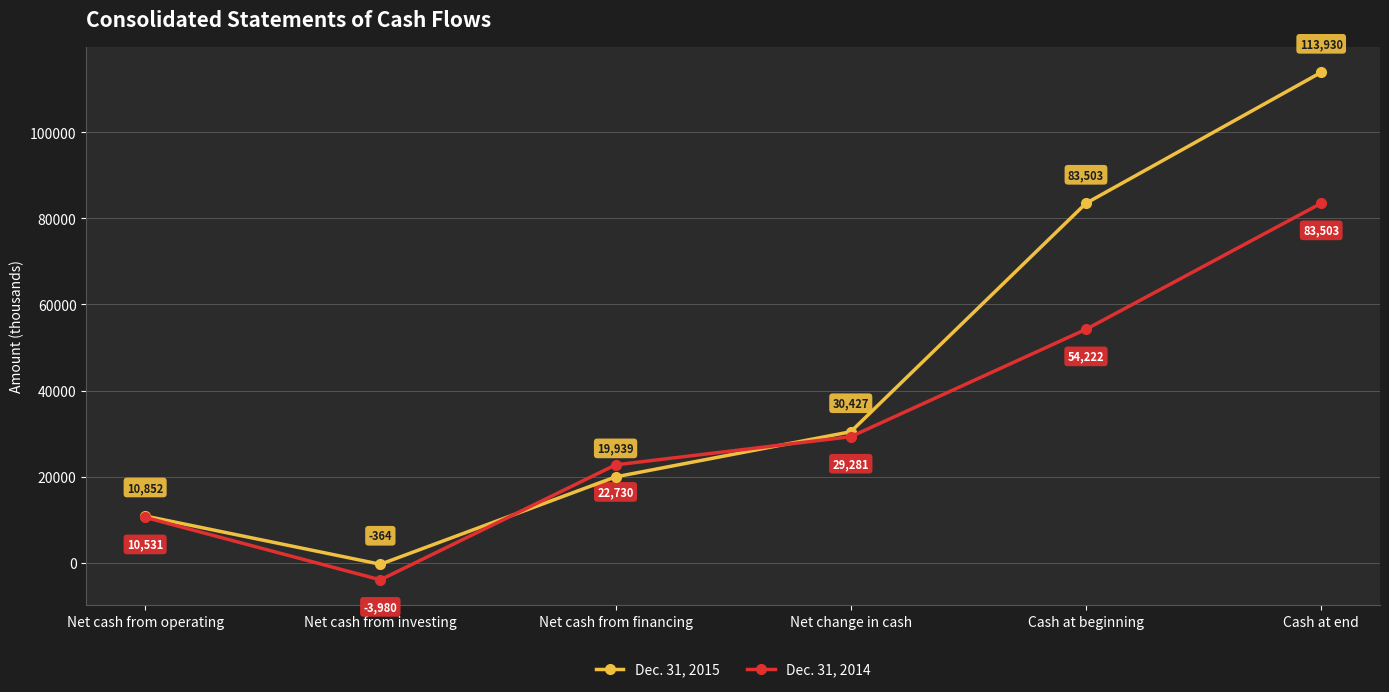

What is the highest value of the Dec. 31, 2015 series?

113930